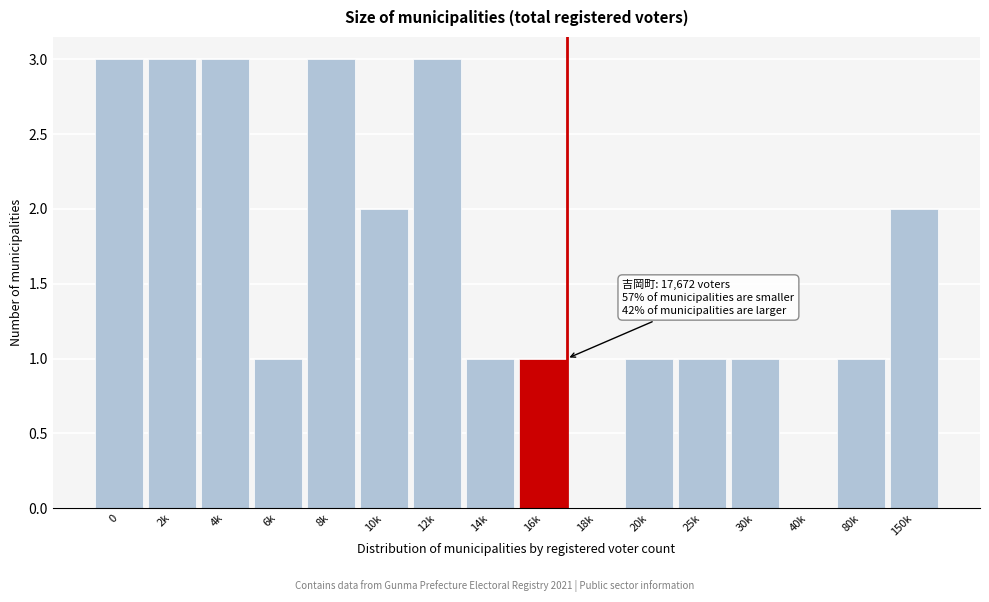

Reading left to right, transcribe all the data shown in this chart.

0=3	2k=3	4k=3	6k=1	8k=3	10k=2	12k=3	14k=1	16k=1	18k=0	20k=1	25k=1	30k=1	40k=0	80k=1	150k=2